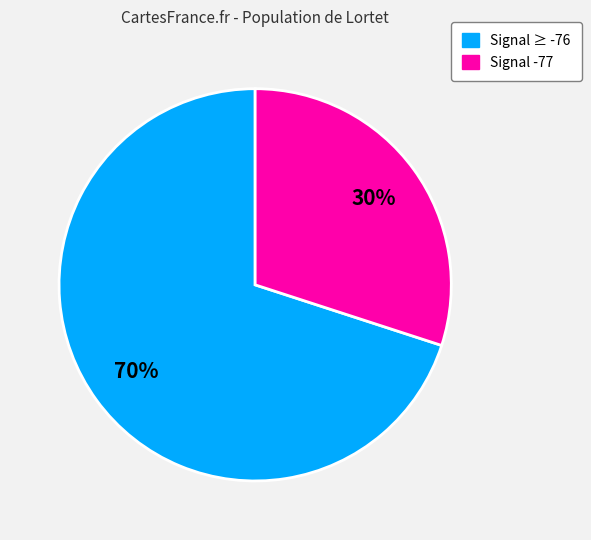

Does any single category account for the majority?

Yes